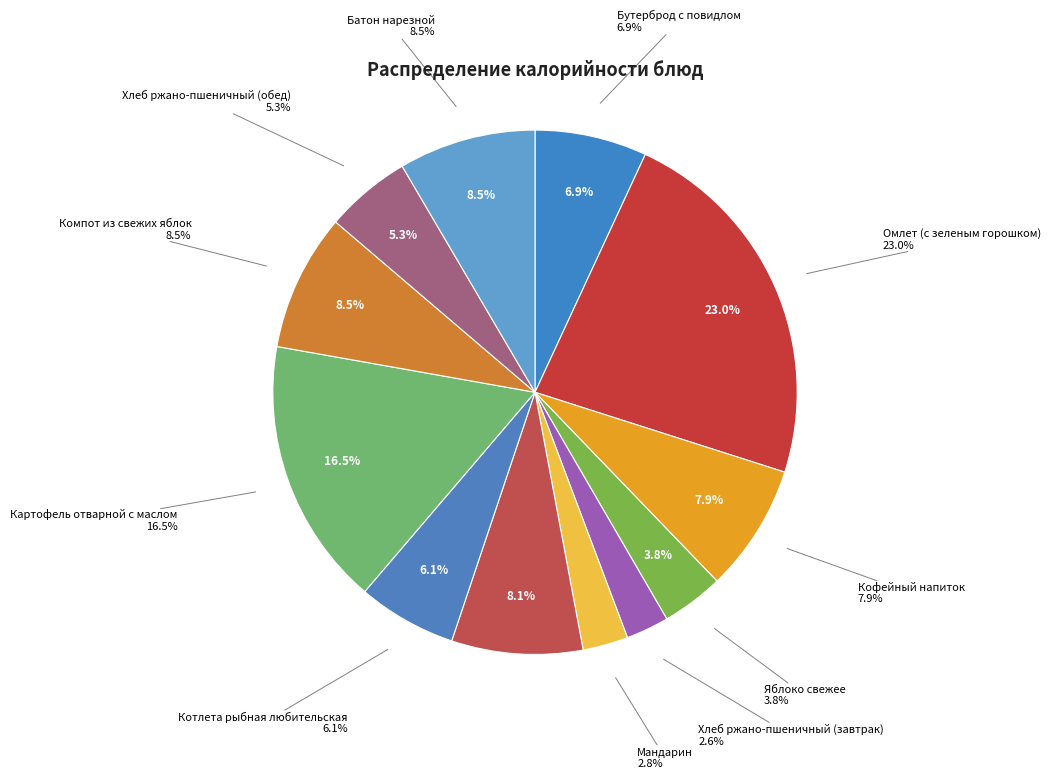

How many segments does this pie chart have?

12